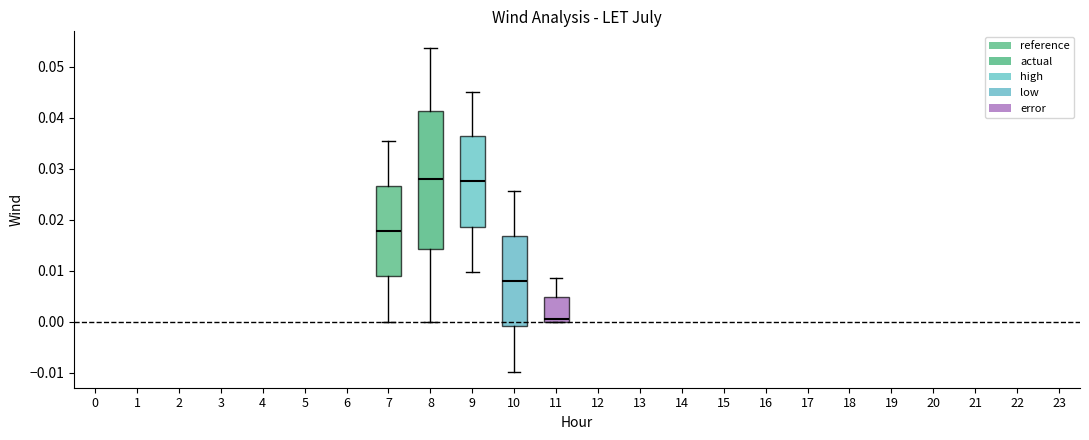

Reading left to right, transcribe this box plot: for each box, give where its median line is, the range the box spans, and where its two whiskers end, as read against the y-axis. The values are not printed on the chart, so give them approximately, as read against the axis.

7: median 0.018, box 0.009 to 0.027, whiskers 0.000 to 0.035
8: median 0.028, box 0.014 to 0.041, whiskers 0.000 to 0.054
9: median 0.028, box 0.019 to 0.036, whiskers 0.010 to 0.045
10: median 0.008, box -0.001 to 0.017, whiskers -0.010 to 0.026
11: median 0.000 (just above the box's lower edge), box 0.000 to 0.005, whiskers 0.000 to 0.009